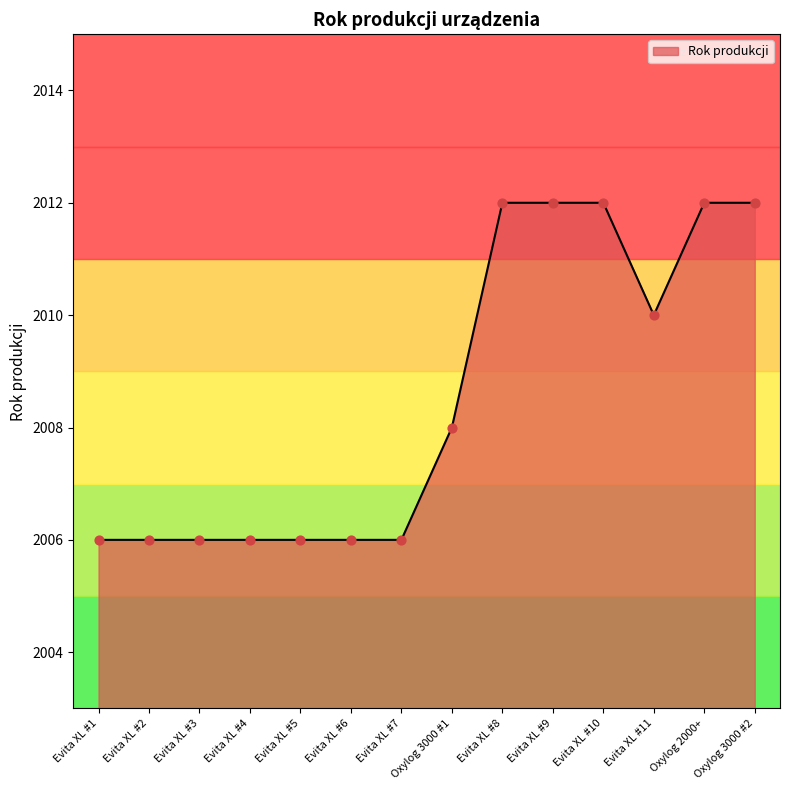

Approximately how many times larger is the value at Evita XL #9 compared to Evita XL #11?

1.0